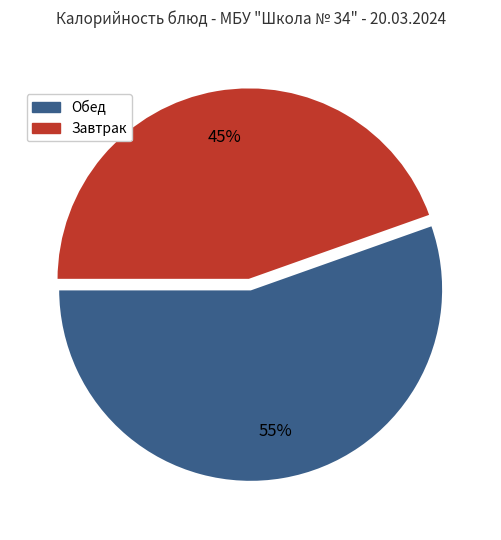

How many slices are in this pie chart?

2